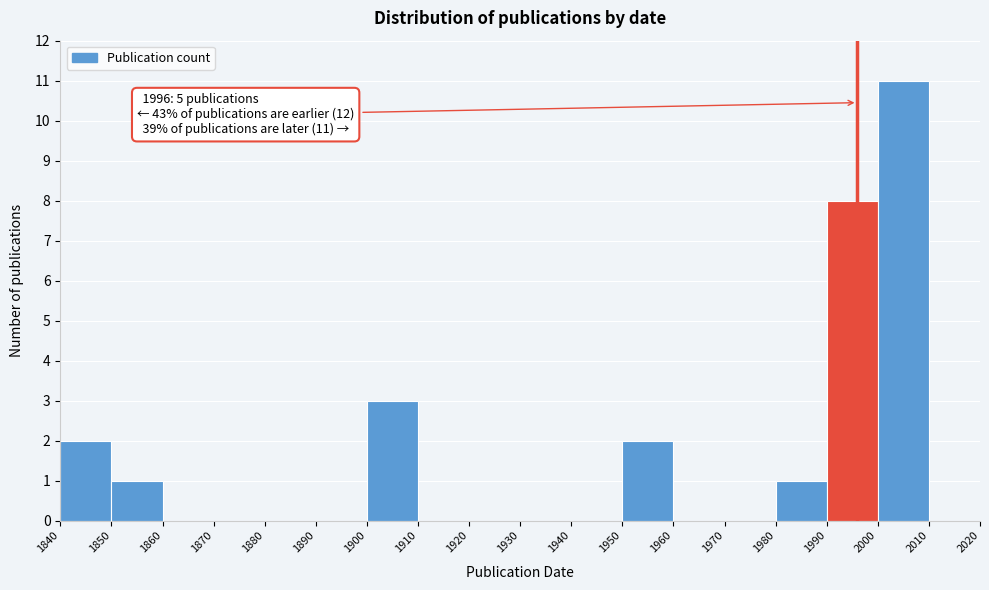

Which range on the x-axis has the tallest bar?

2000 to 2010